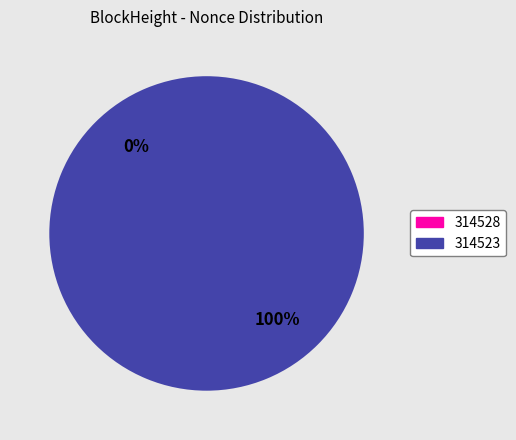

Between 314528 and 314523, which is larger?

314523